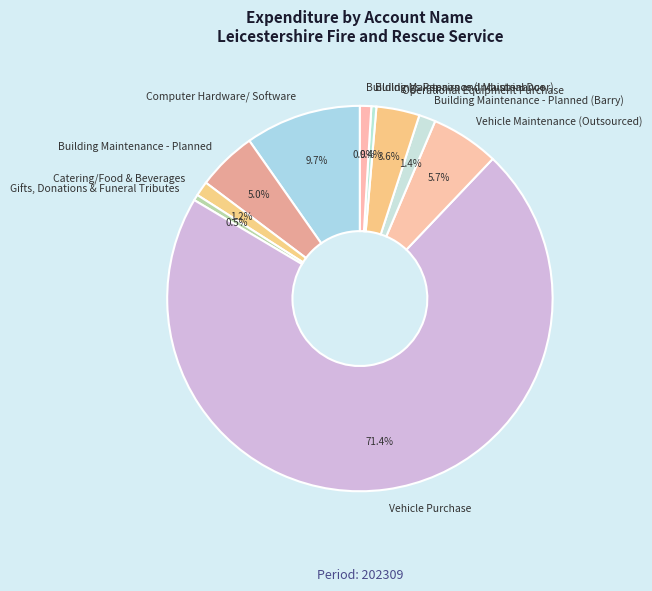

Rank the categories by value from lowest to highest.

Buildings Repairs and Maintenance, Gifts, Donations & Funeral Tributes, Building Maintenance (Industrial Door), Catering/Food & Beverages, Building Maintenance - Planned (Barry), Operational Equipment Purchase, Building Maintenance - Planned, Vehicle Maintenance (Outsourced), Computer Hardware/ Software, Vehicle Purchase